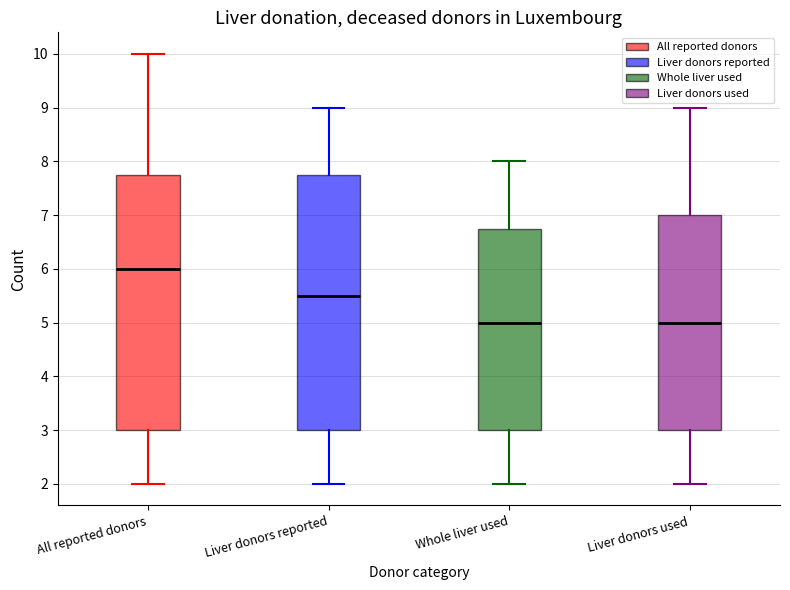

Where is the lower edge of the box for Liver donors reported on the y-axis? The values are not printed on the chart, so give them approximately, as read against the axis.

3.0